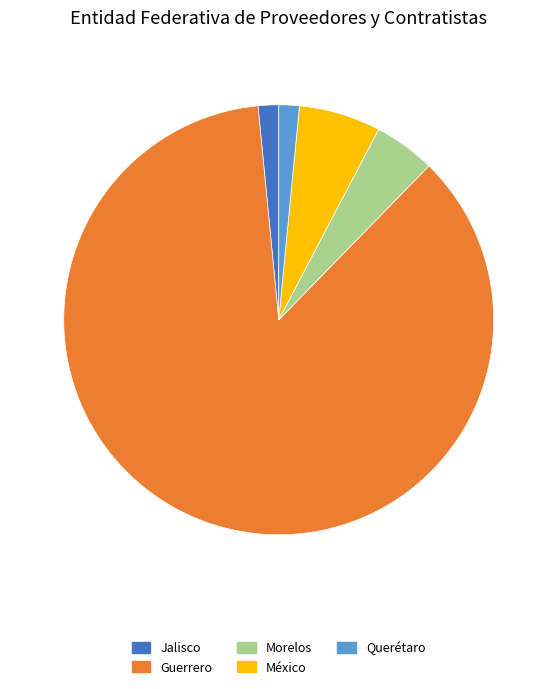

What is the largest slice in the pie chart?

Guerrero